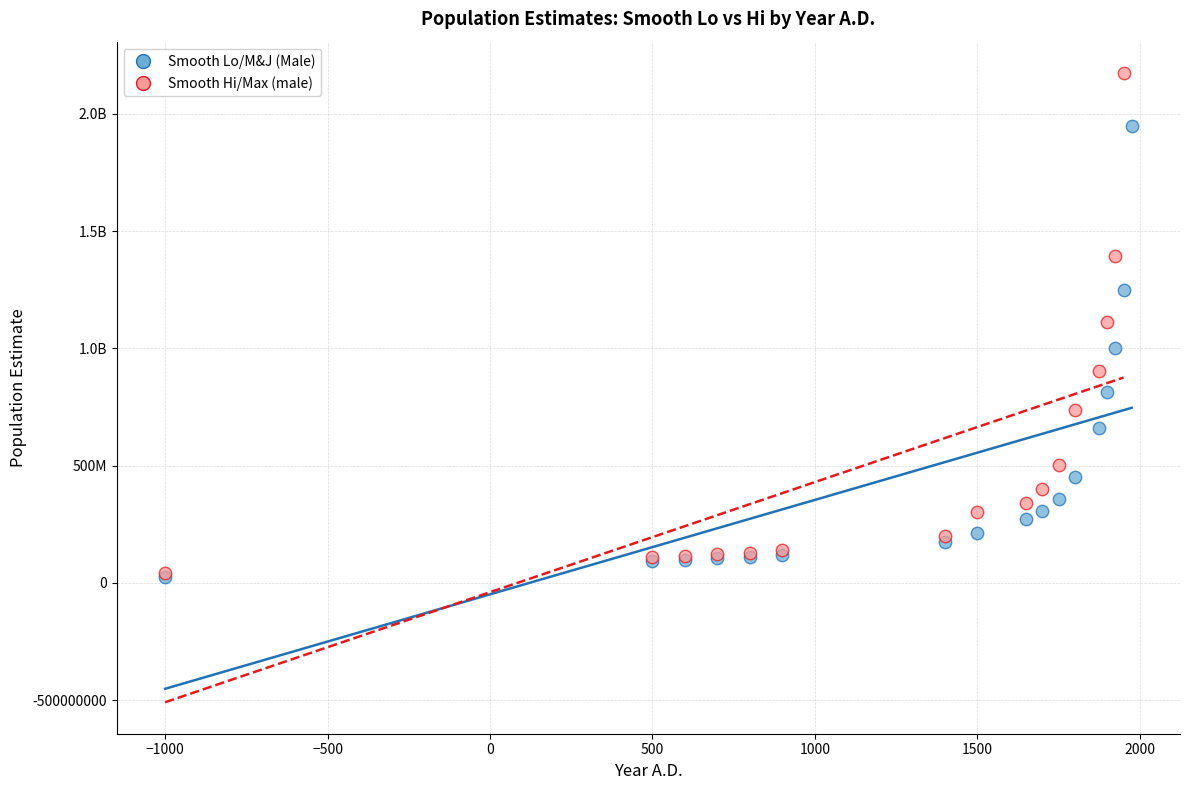

What are all the series names shown in the legend?

Smooth Lo/M&J (Male), Smooth Hi/Max (male)